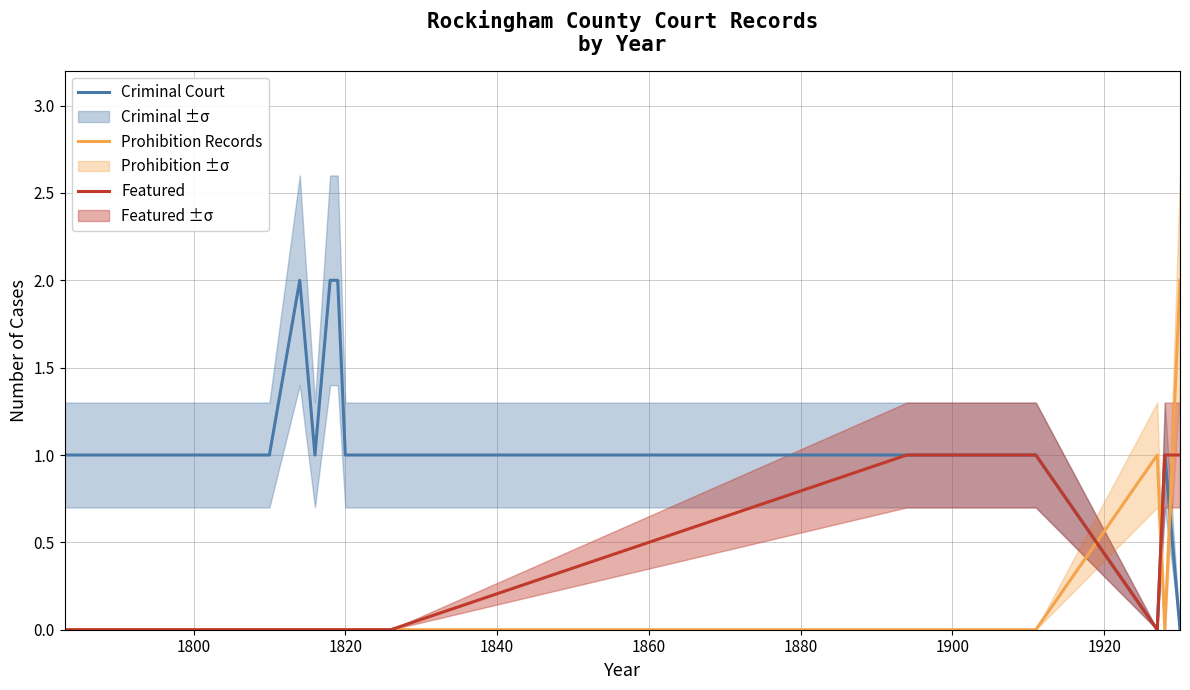

Which series has the largest total across all categories?

Criminal Court